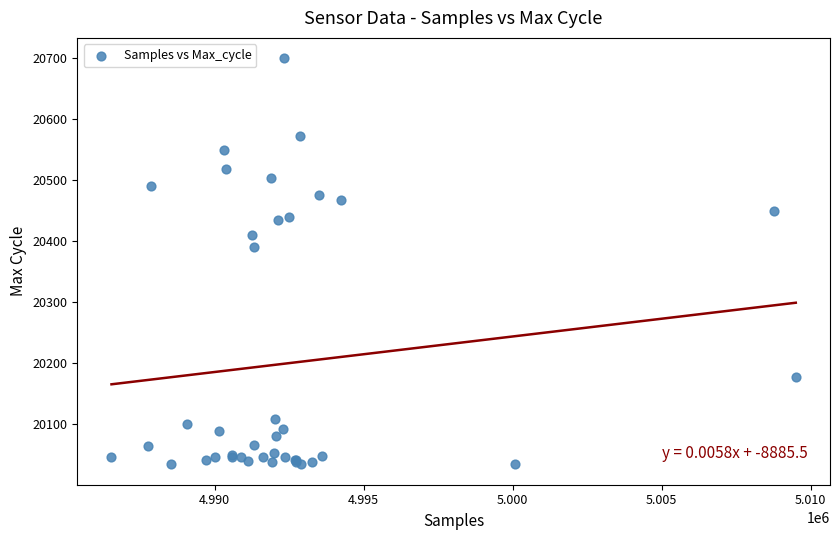

What Y value in the scatter plot is closest to 20367?

20391